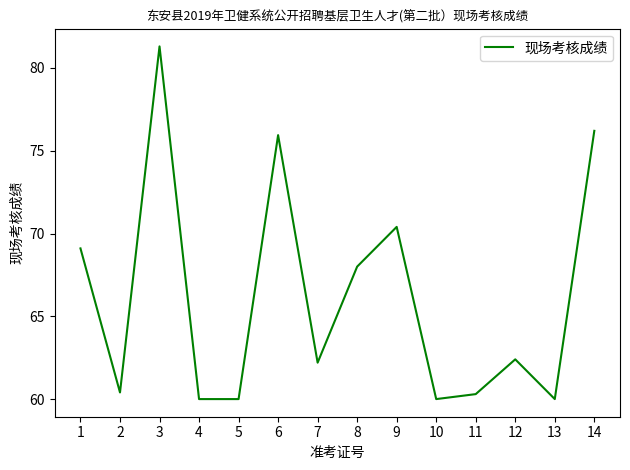

What is the difference between the maximum and minimum values?

21.3